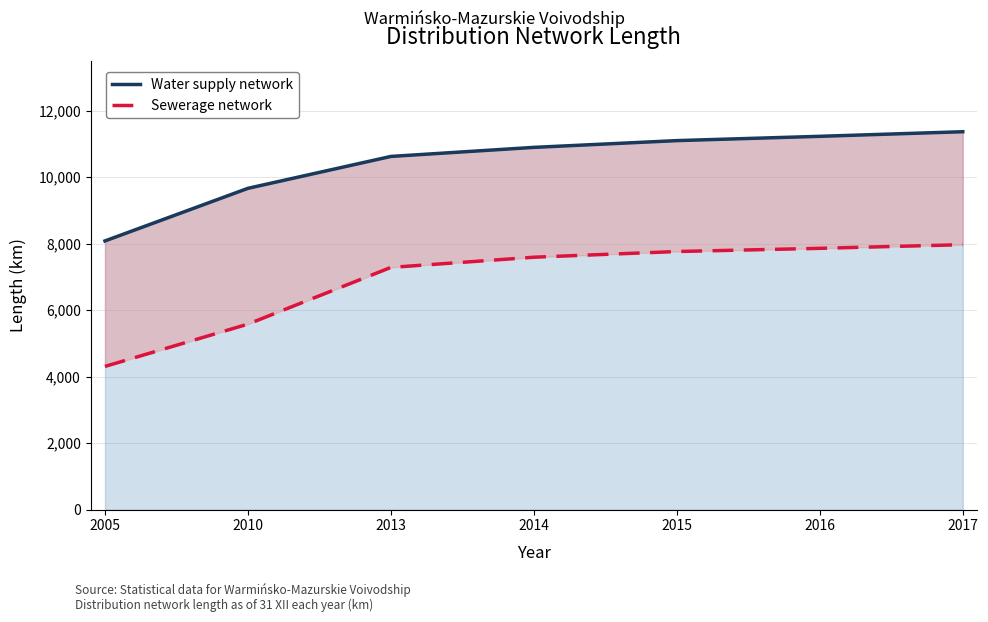

Which series has the widest spread of values?

Sewerage network